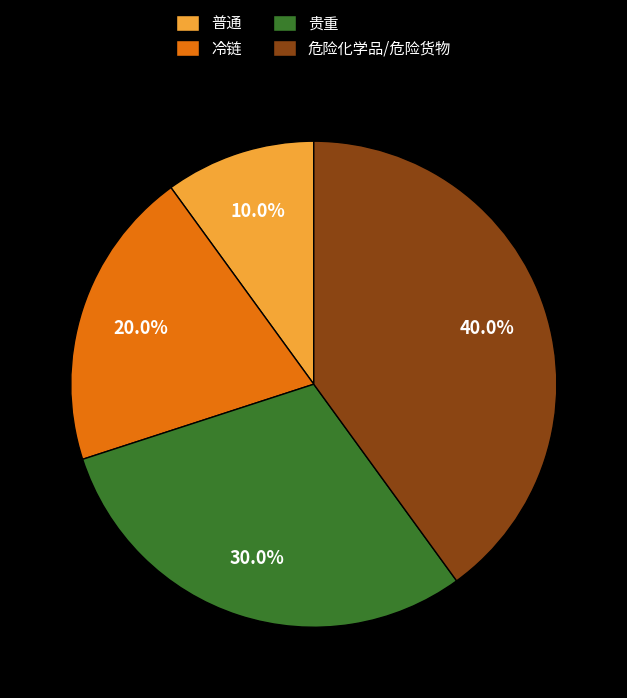

Between 危险化学品/危险货物 and 贵重, which is larger?

危险化学品/危险货物